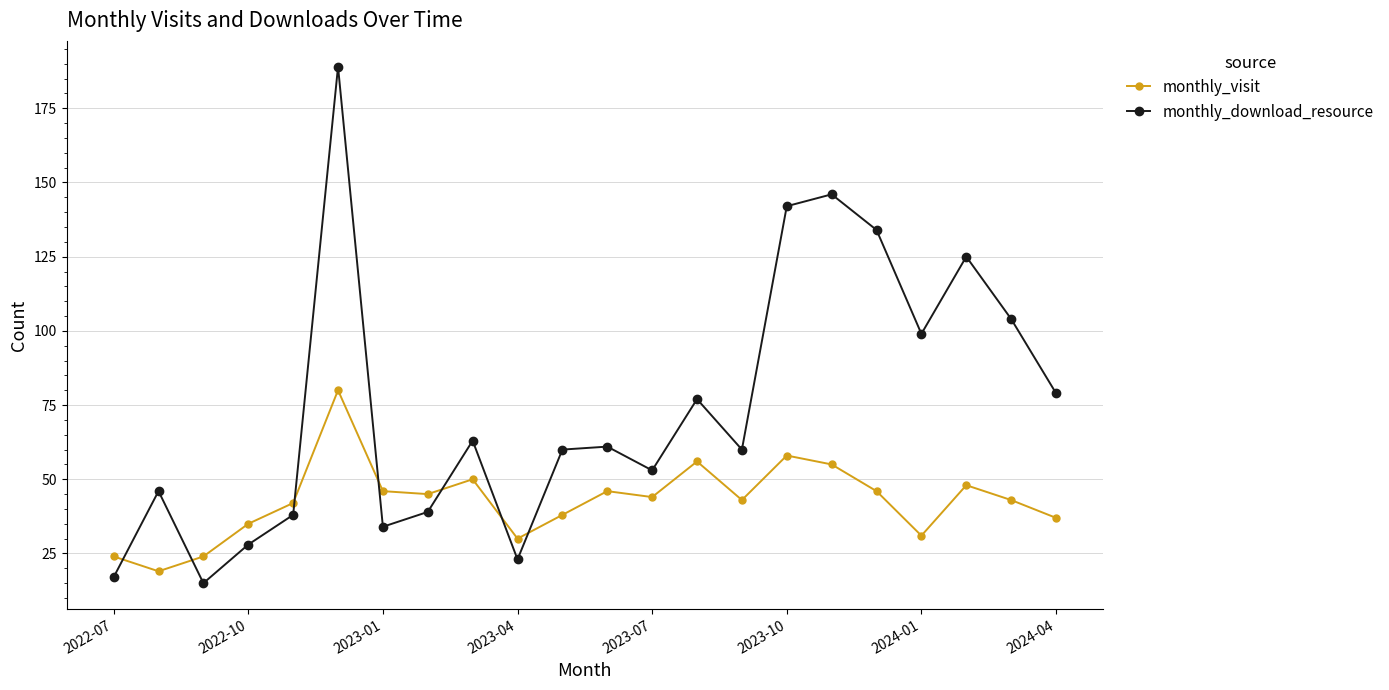

Which series has the largest total across all categories?

monthly_download_resource